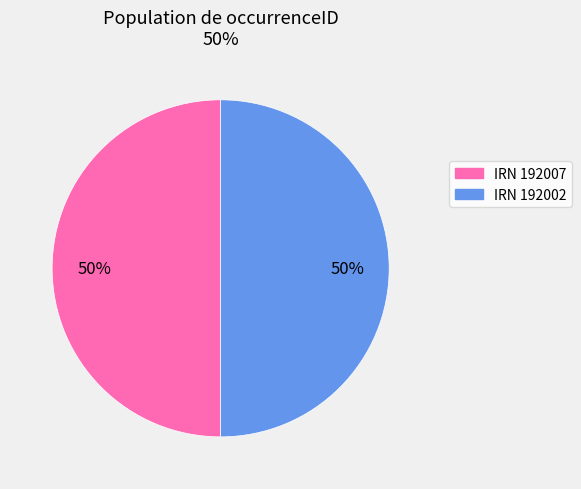

To the nearest percent, what is the average slice percentage?

50%